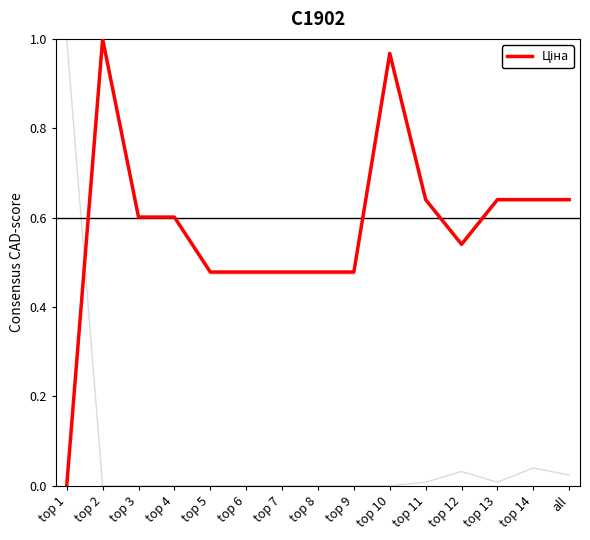

Reading left to right, what are all the values shown in this chart?

Доп. ціна: 0.0	1.0	0.6	0.6	0.5	0.5	0.5	0.5	0.5	1.0	0.6	0.5	0.6	0.6	0.6
Залишок: 1.0	0.0	0.0	0.0	0.0	0.0	0.0	0.0	0.0	0.0	0.0	0.0	0.0	0.0	0.0
Ціна: 0.0	1.0	0.6	0.6	0.5	0.5	0.5	0.5	0.5	1.0	0.6	0.5	0.6	0.6	0.6